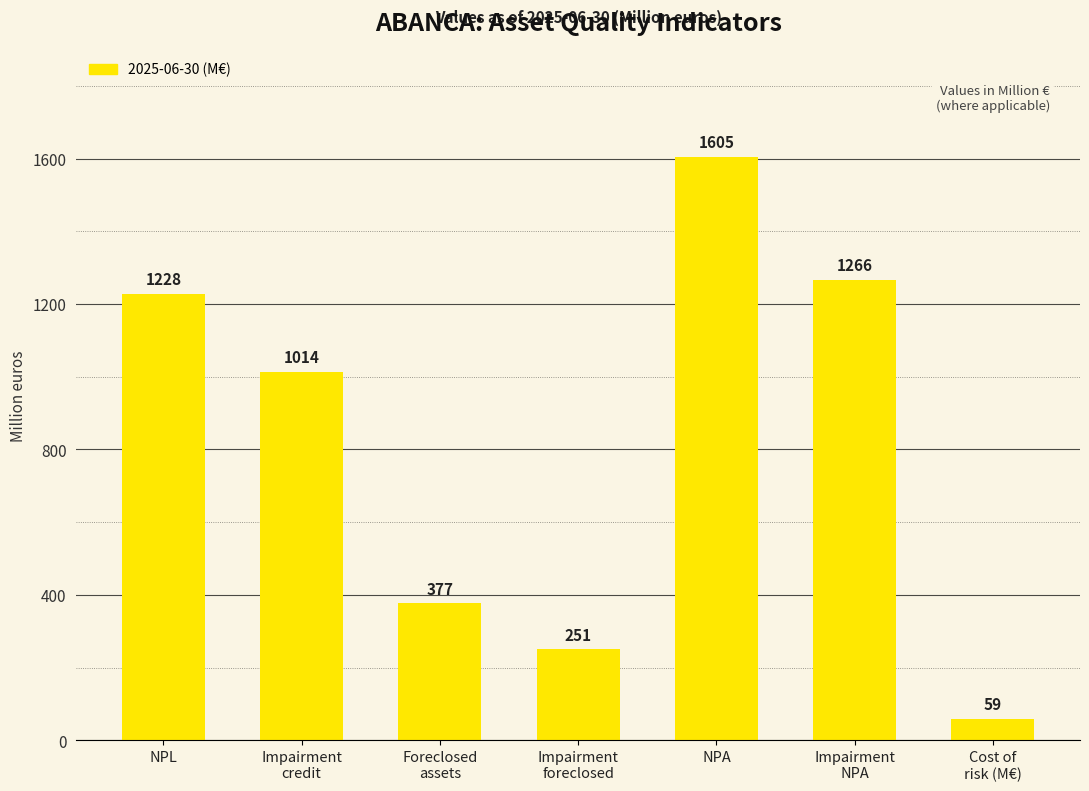

Reading left to right, what are all the values shown in this chart?

1228	1014	377	251	1605	1266	59